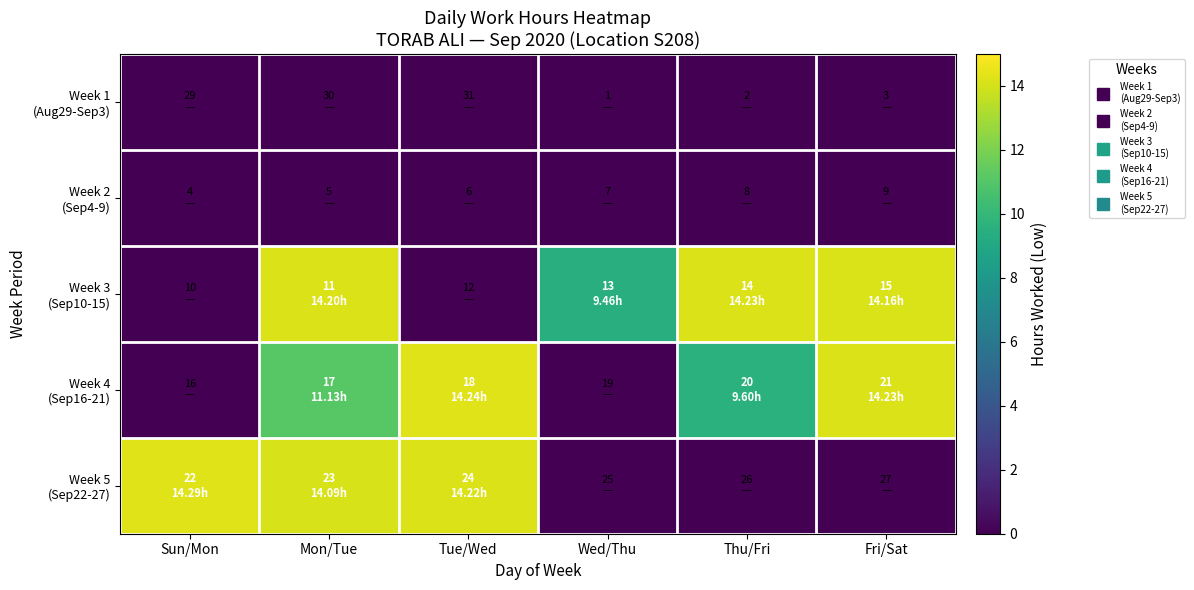

Which series has the widest spread of values?

Week 5 (Sep22-27)